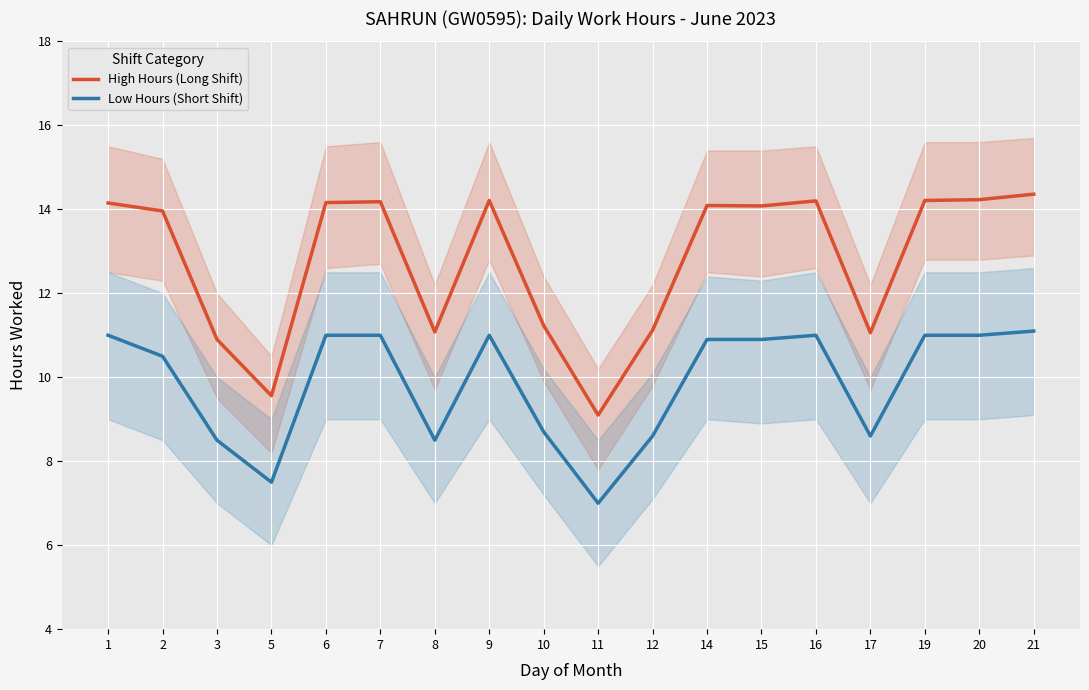

Is this an area chart (filled region under the line)?

No